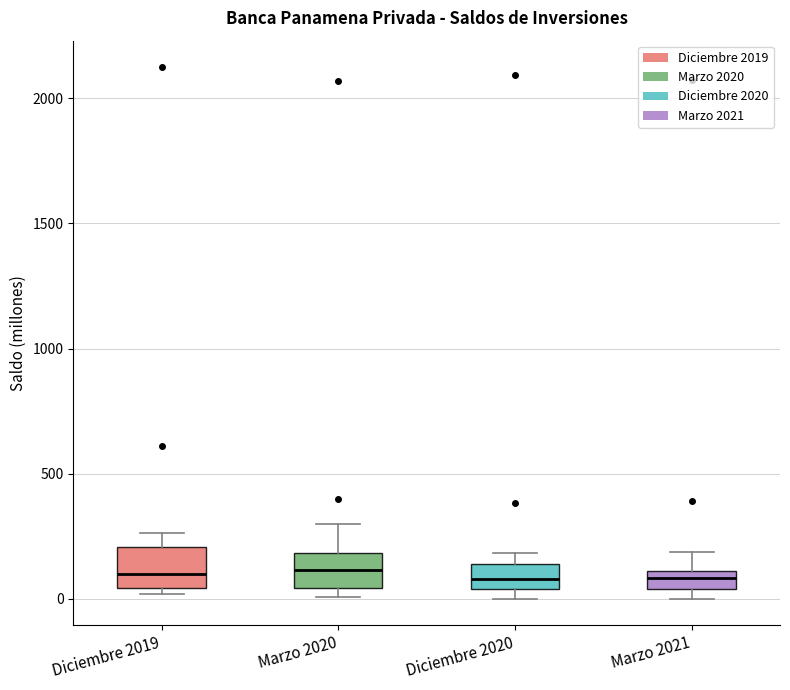

Where does the median line of the box for Marzo 2020 sit on the y-axis? The values are not printed on the chart, so give them approximately, as read against the axis.

100